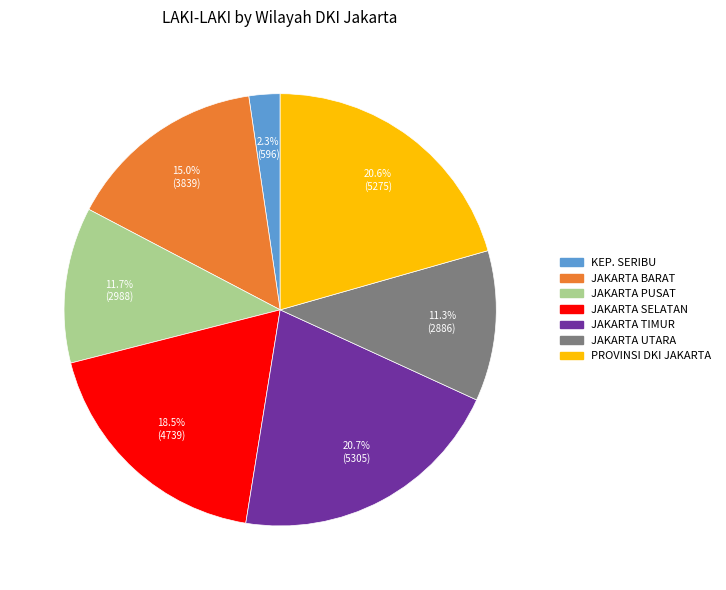

Is there a majority slice in this chart?

No